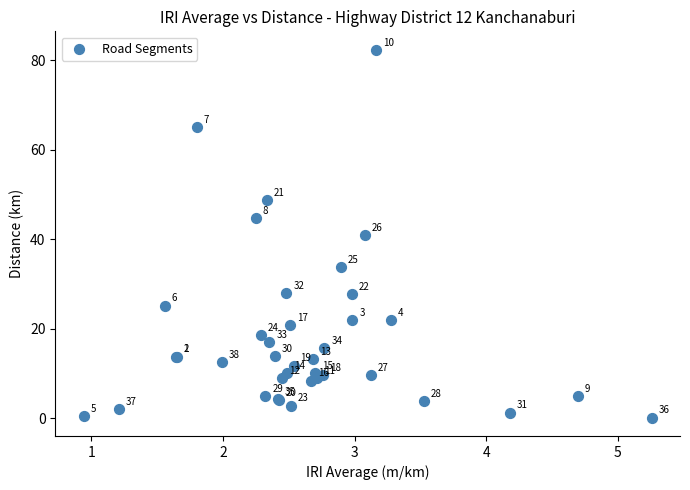

What Y value in the scatter plot is closest to 41?

41.0